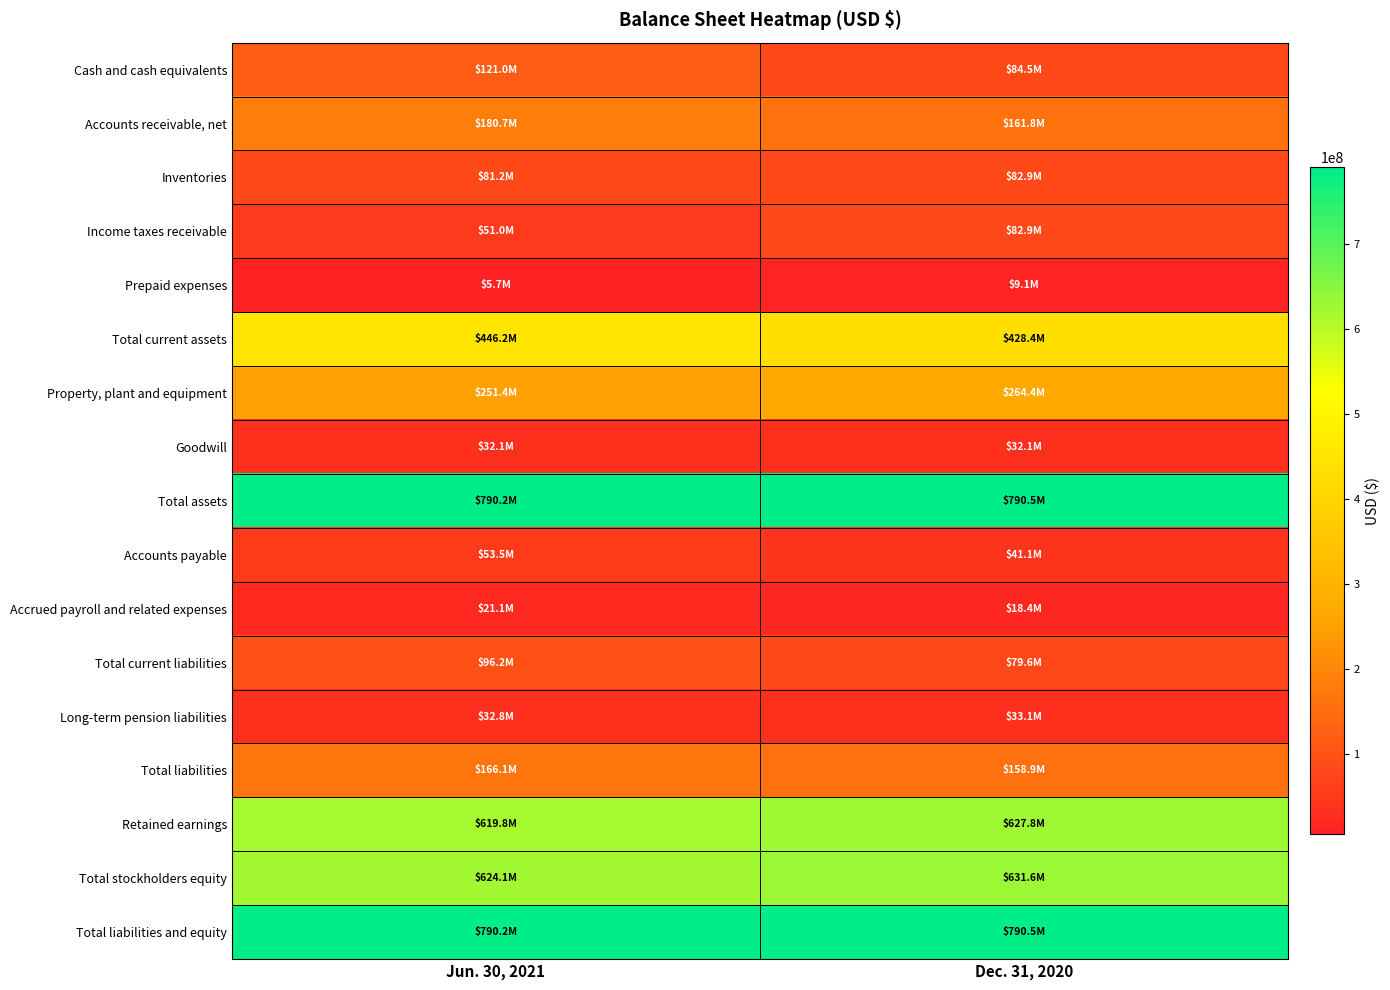

Which label corresponds to the smallest value in the chart?

Jun. 30, 2021